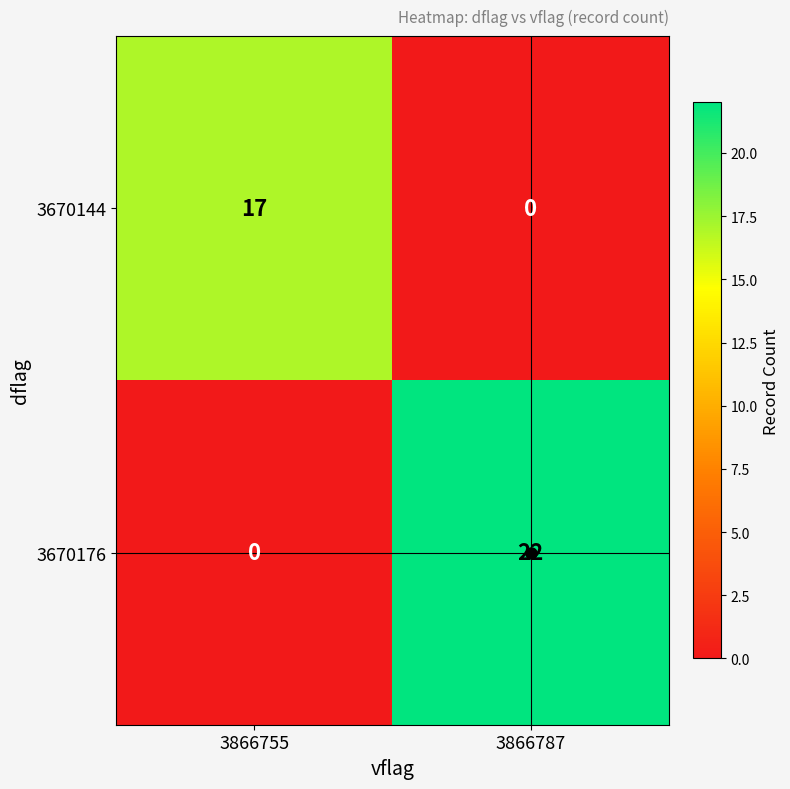

How many categories are shown in the chart?

2